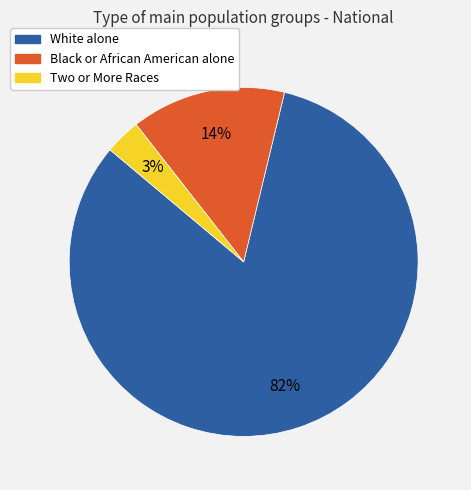

To the nearest percent, what is the average slice percentage?

33%